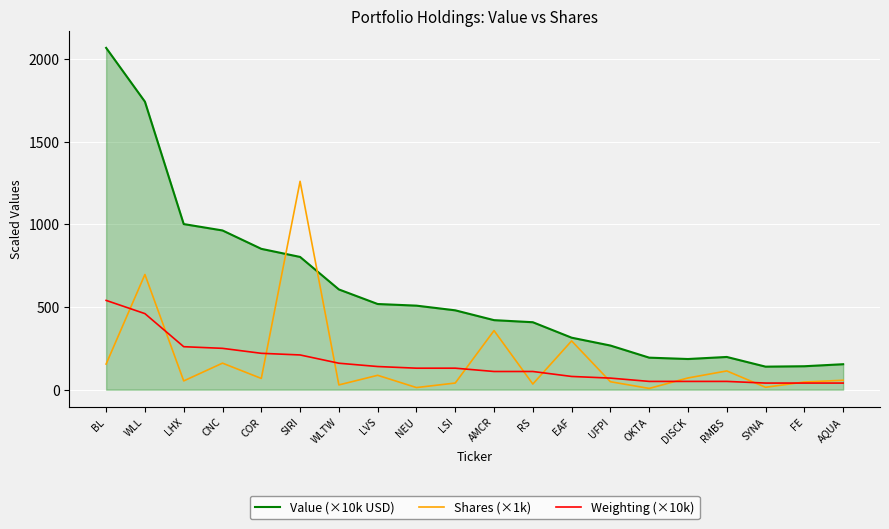

What is the spread (max minus min) of values at COR?

783.9